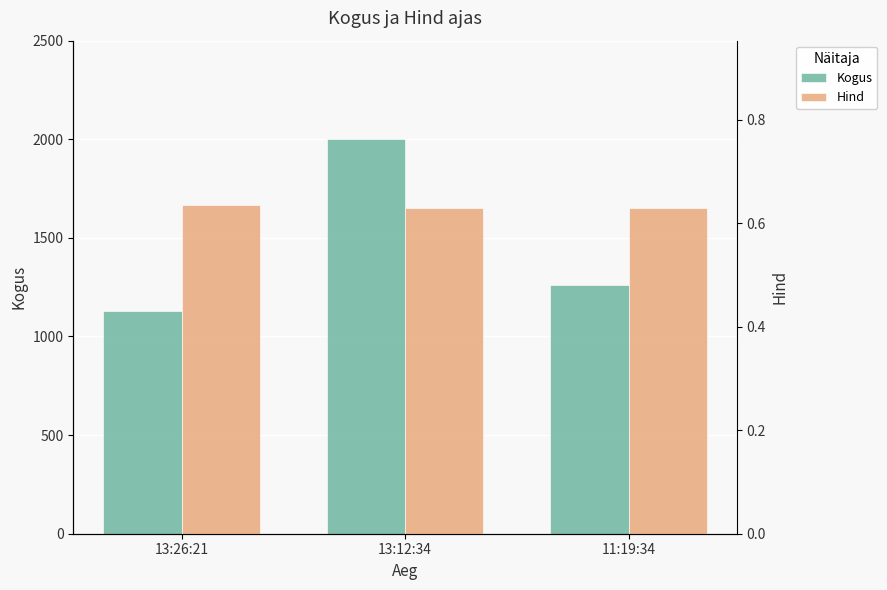

Are the bars horizontal?

No